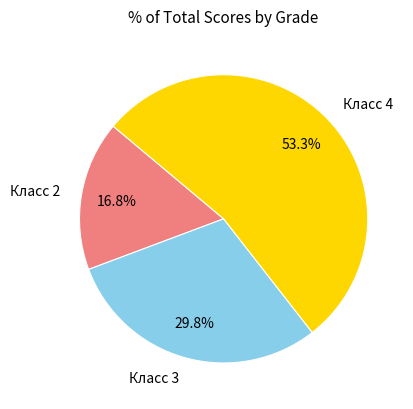

Rank the categories by value from lowest to highest.

Класс 2, Класс 3, Класс 4